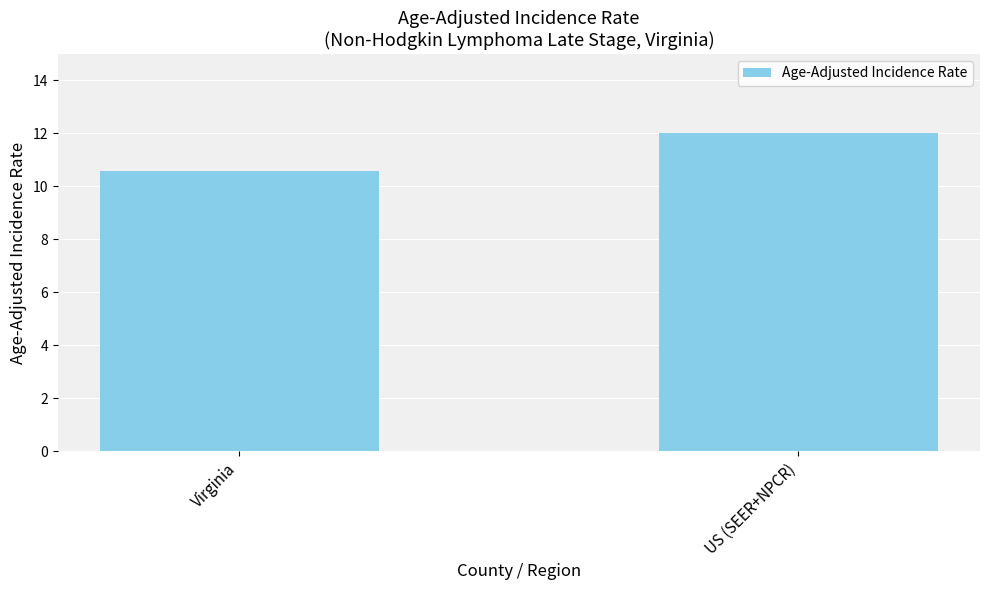

Where is the data nearest to the value 11?

Virginia